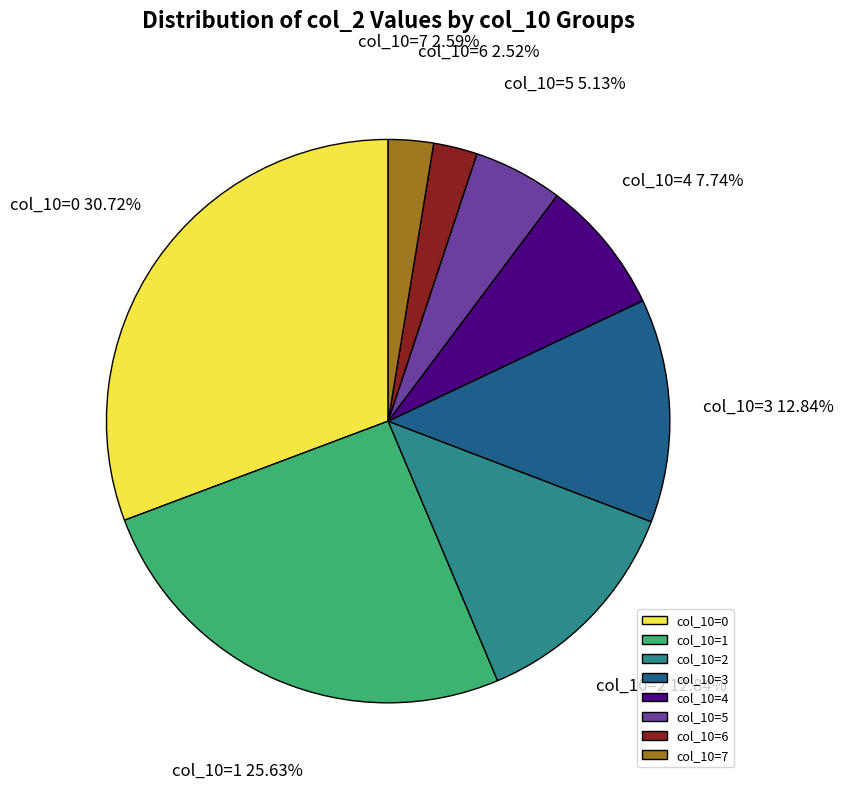

Approximately how many times larger is the value at col_10=3 compared to col_10=4?

1.7